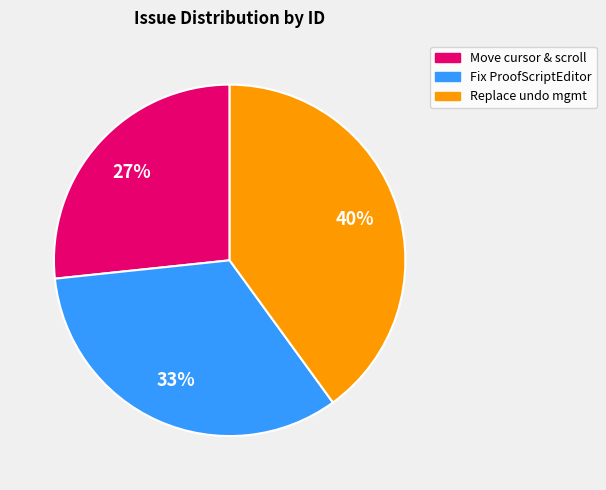

To the nearest percent, what is the difference between the largest and smallest slice percentages?

13%